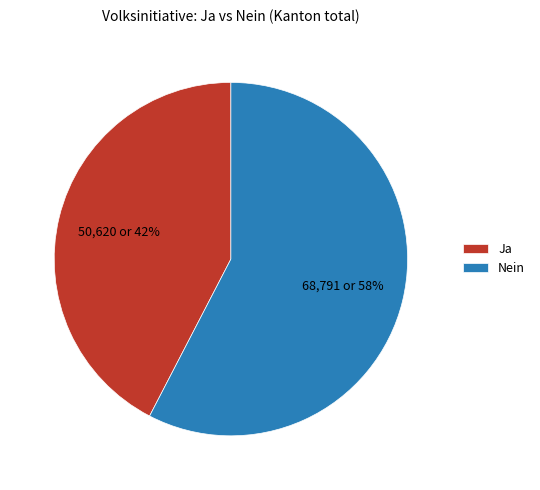

Is there a majority slice in this chart?

Yes